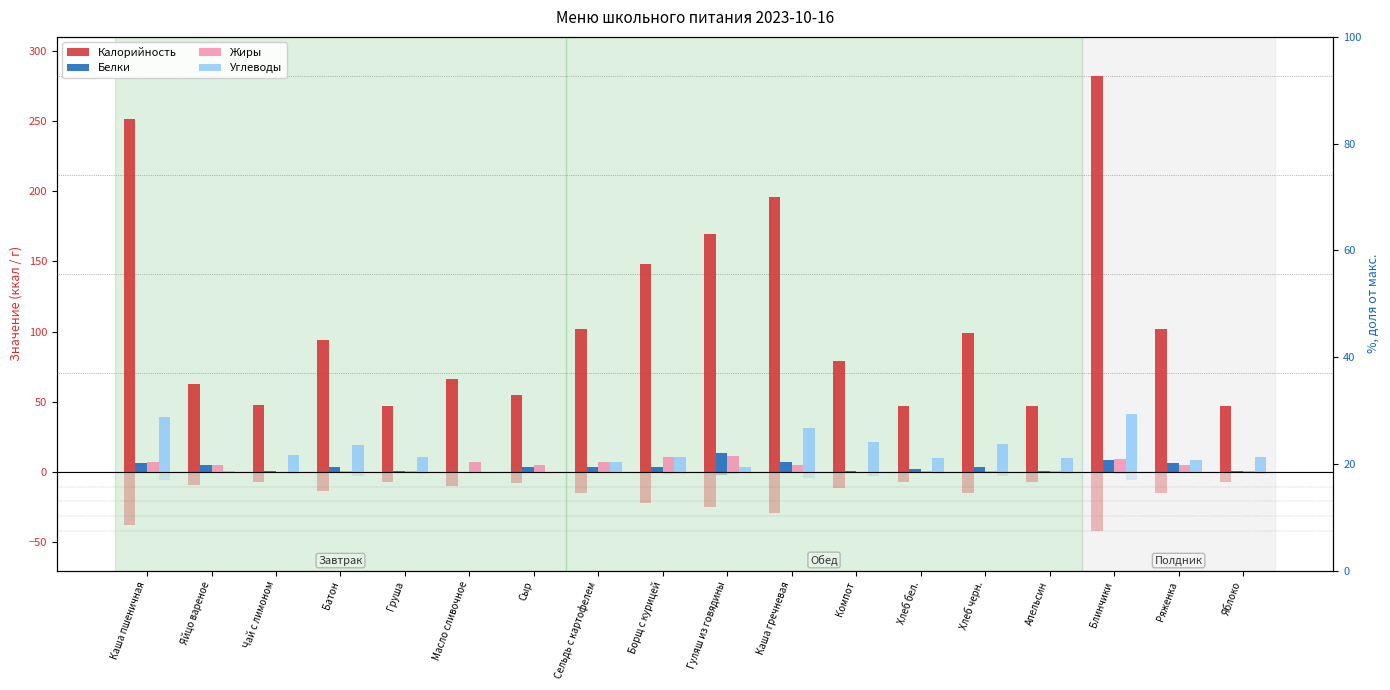

Rank the series at Каша пшеничная from lowest to highest value.

Белки, Жиры, Углеводы, Калорийность